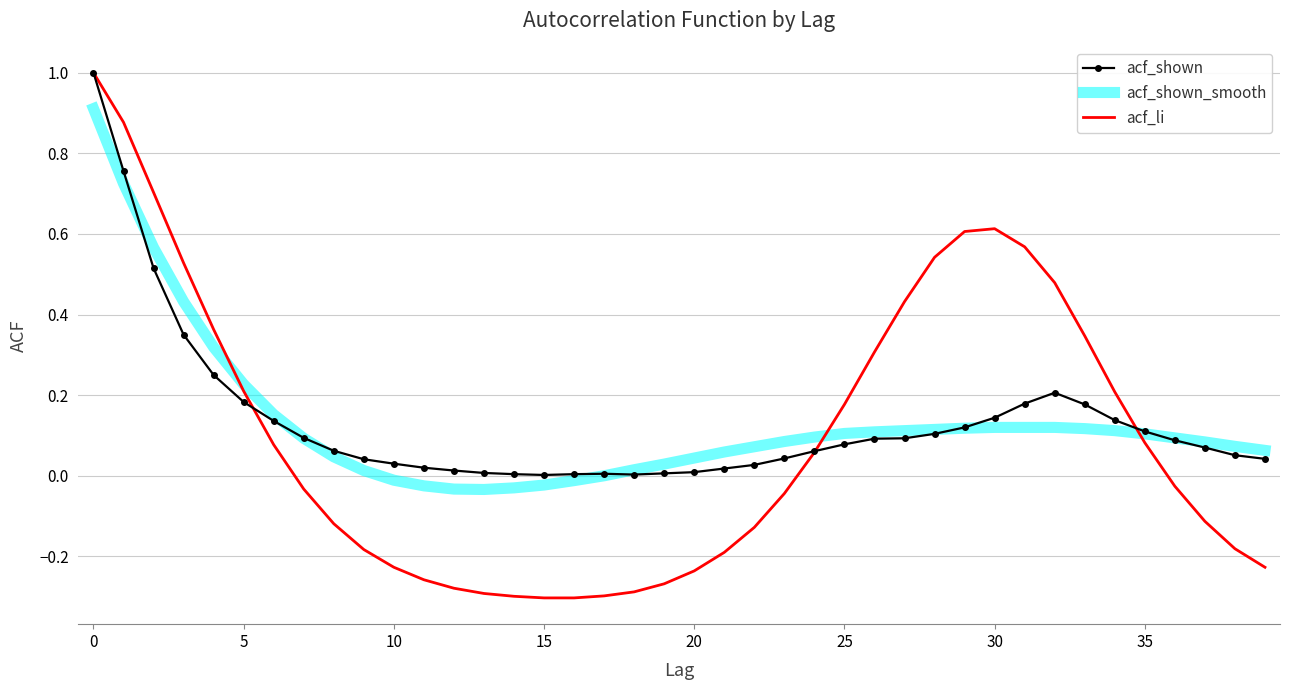

Which series has the widest spread of values?

acf_li